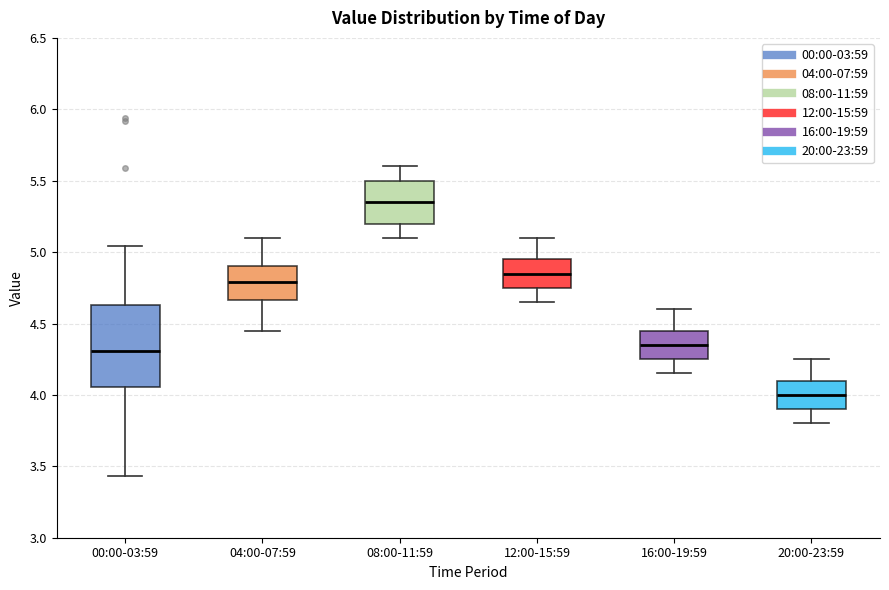

Which box's median line is the highest?

08:00-11:59